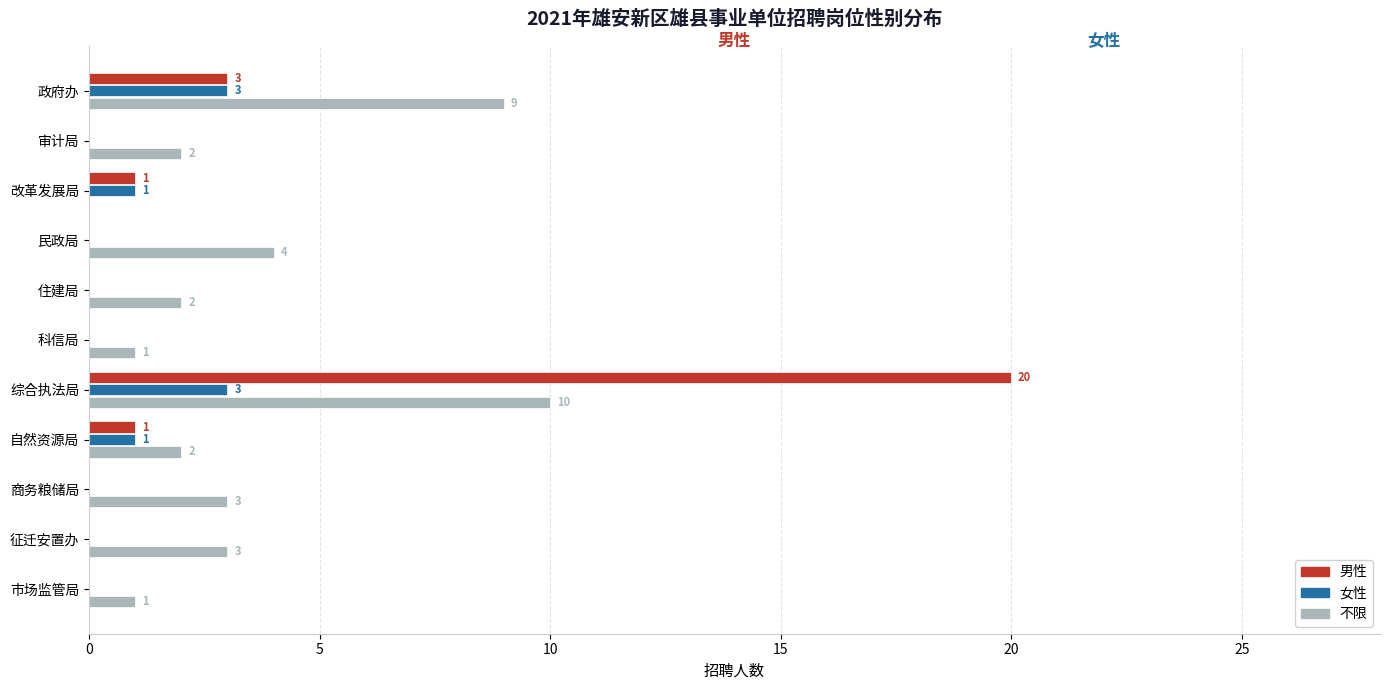

Is the value of 女性 at 商务粮储局 greater than the value of 男性 at 自然资源局?

No